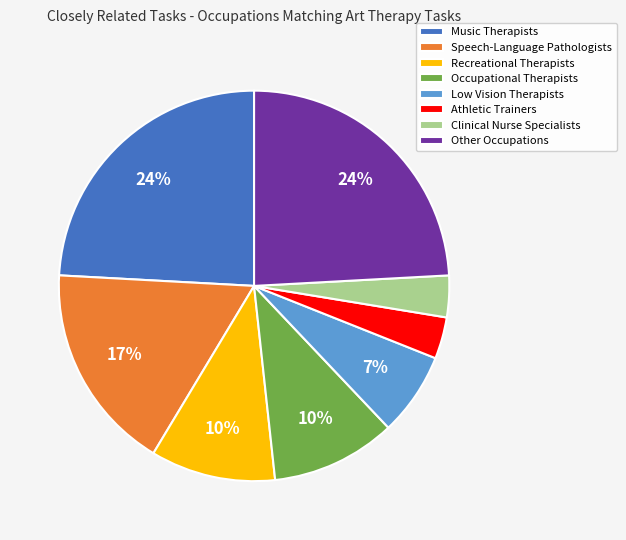

Combined, do Other Occupations and Low Vision Therapists account for over 50%?

No